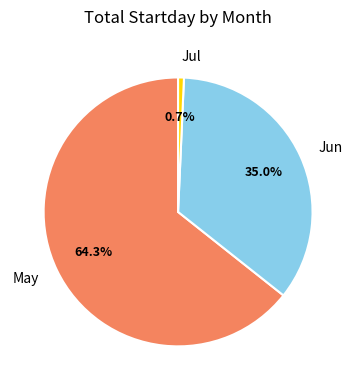

Combined, do Jun and Jul account for over 50%?

No